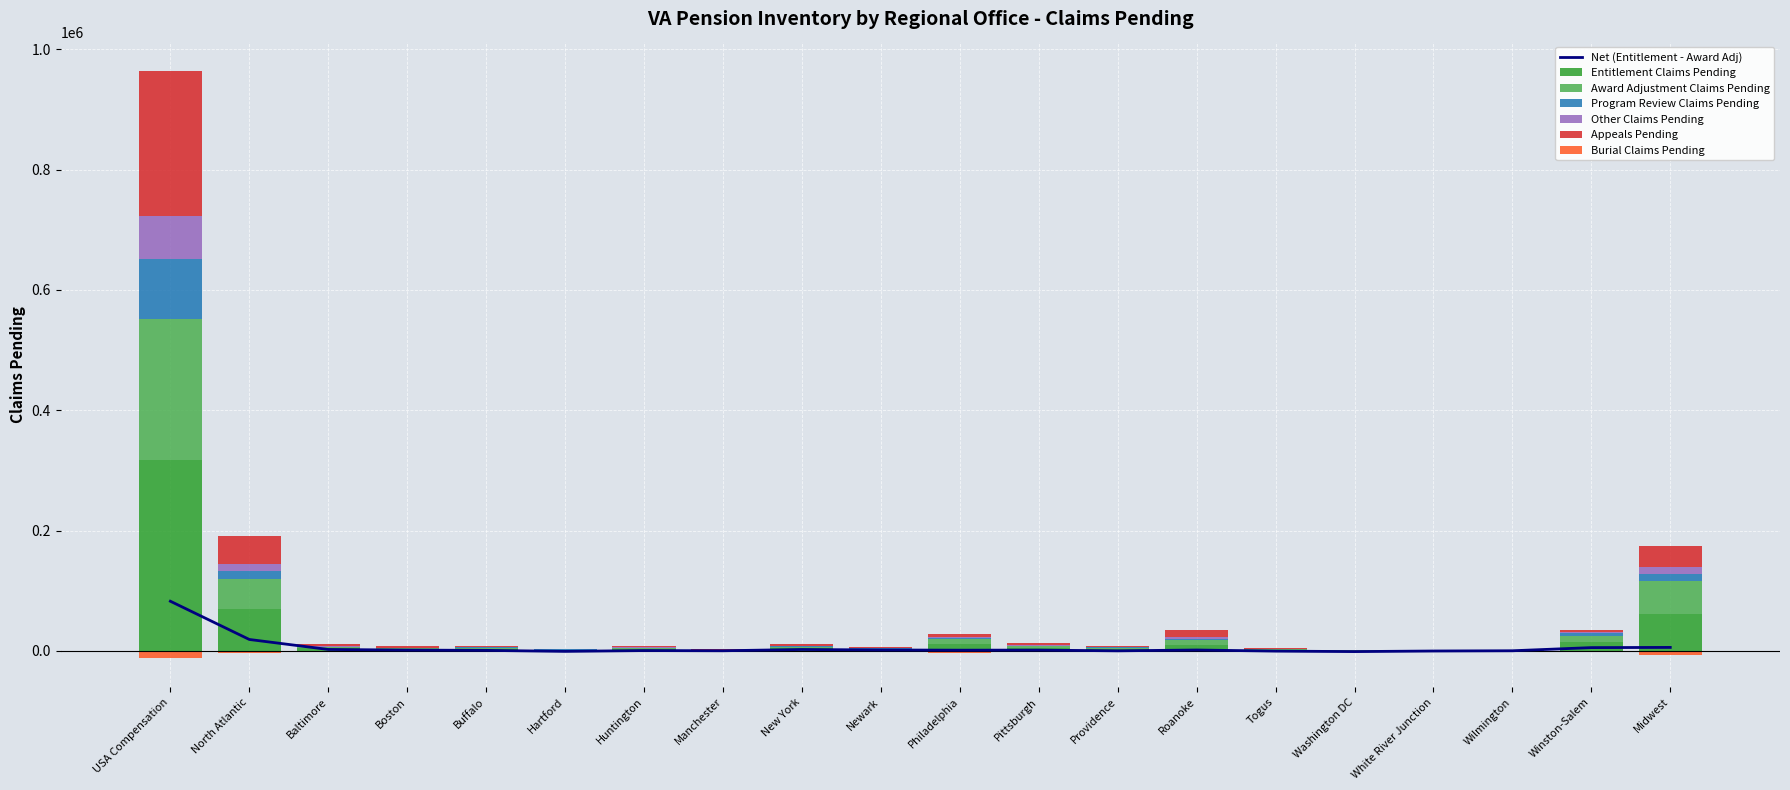

At which label does Award Adjustment Claims Pending reach its minimum?

White River Junction